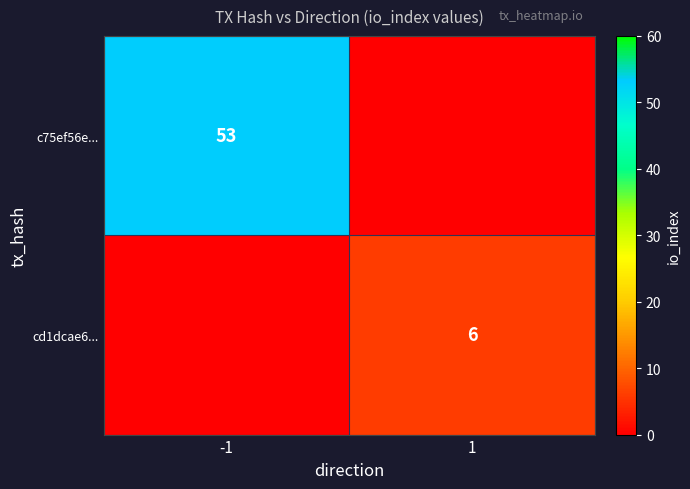

True or false: cd1dcae6... has a value of 6 at 1.

True